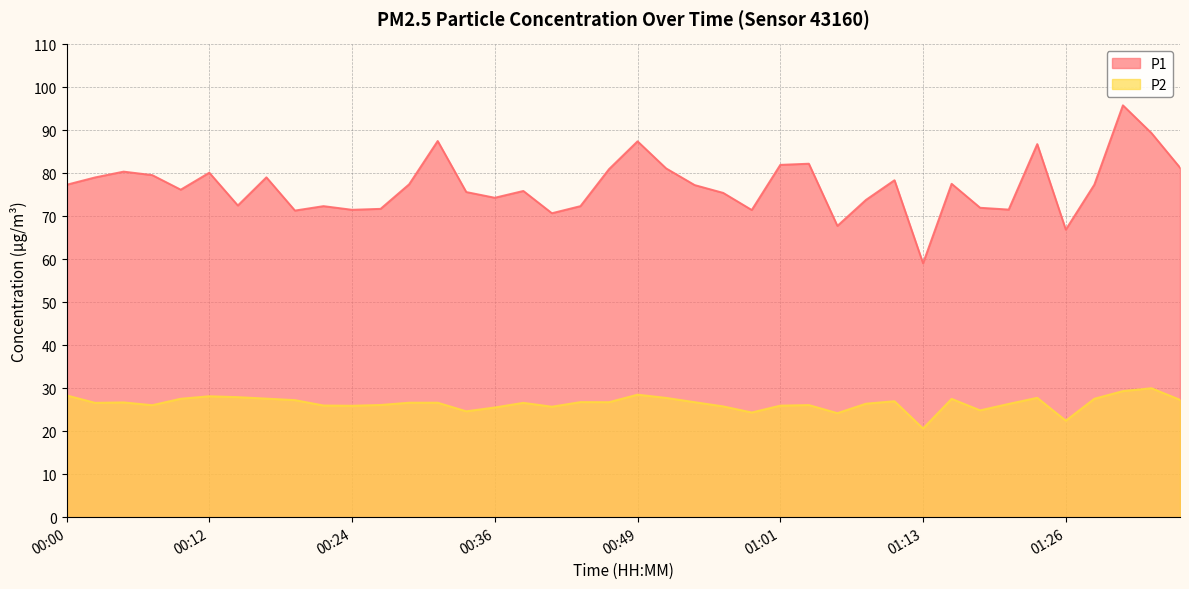

How many interior local peaks does the P1 series have?

12